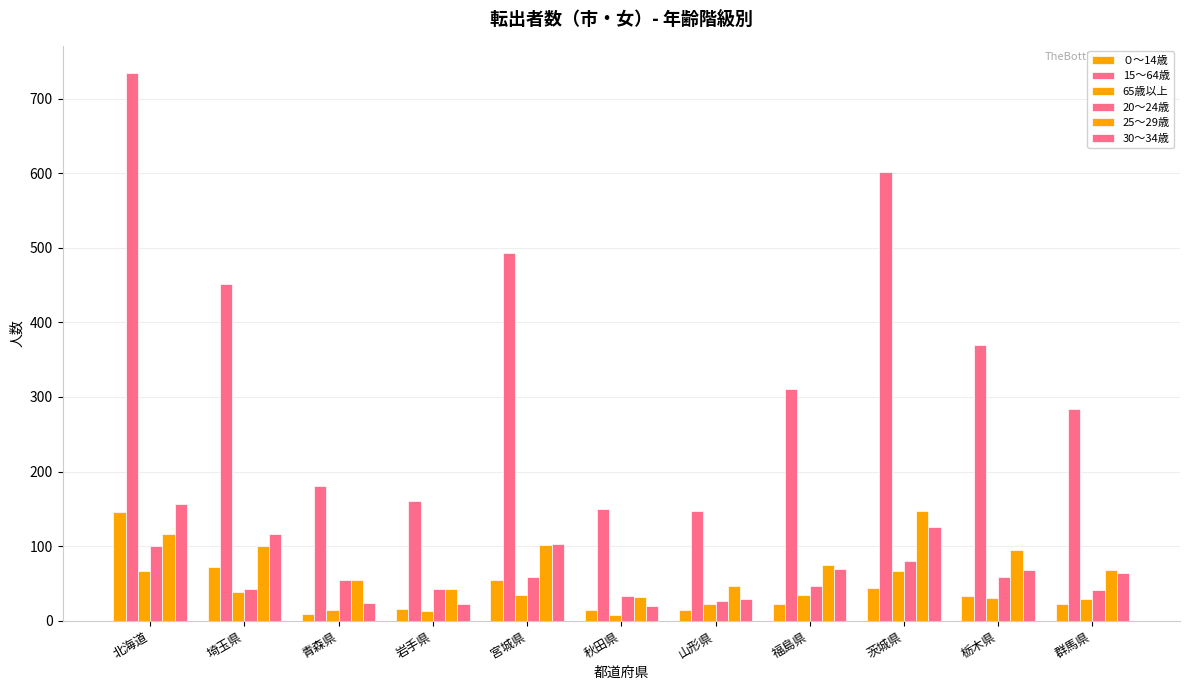

What is the highest value of the 20～24歳 series?

100